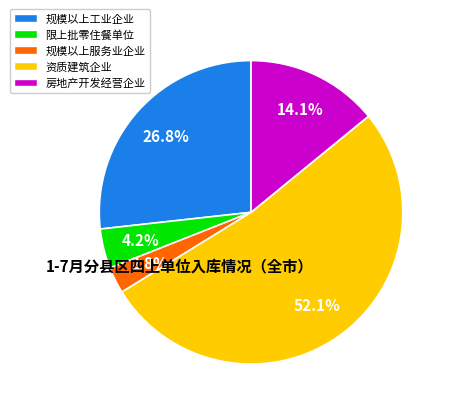

Approximately how many times larger is the value at 资质建筑企业 compared to 房地产开发经营企业?

3.7